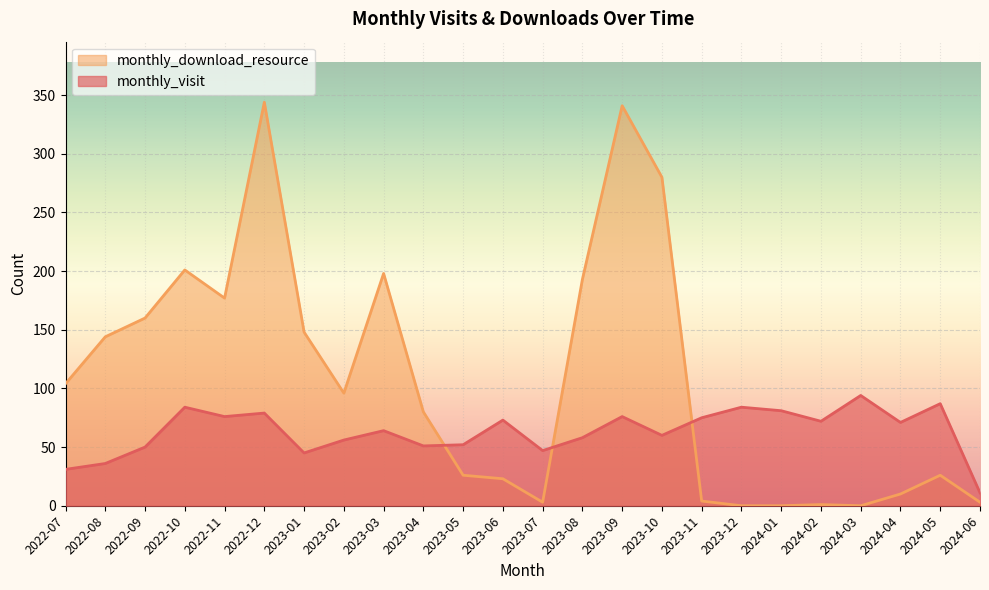

List the labels in order of monthly_download_resource value, smallest first.

2023-12, 2024-01, 2024-03, 2024-02, 2023-07, 2024-06, 2023-11, 2024-04, 2023-06, 2023-05, 2024-05, 2023-04, 2023-02, 2022-07, 2022-08, 2023-01, 2022-09, 2022-11, 2023-08, 2023-03, 2022-10, 2023-10, 2023-09, 2022-12